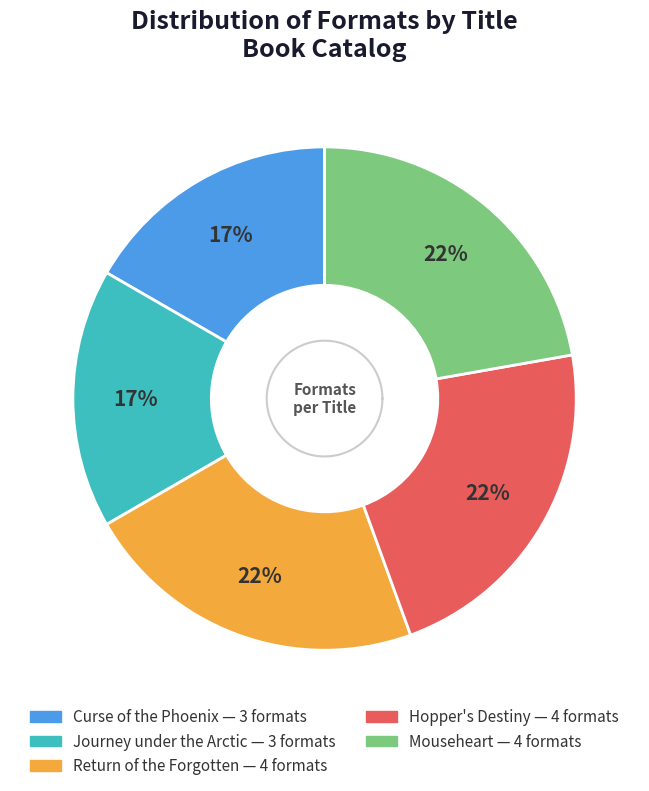

To the nearest percent, what portion does Return of the Forgotten represent?

22%